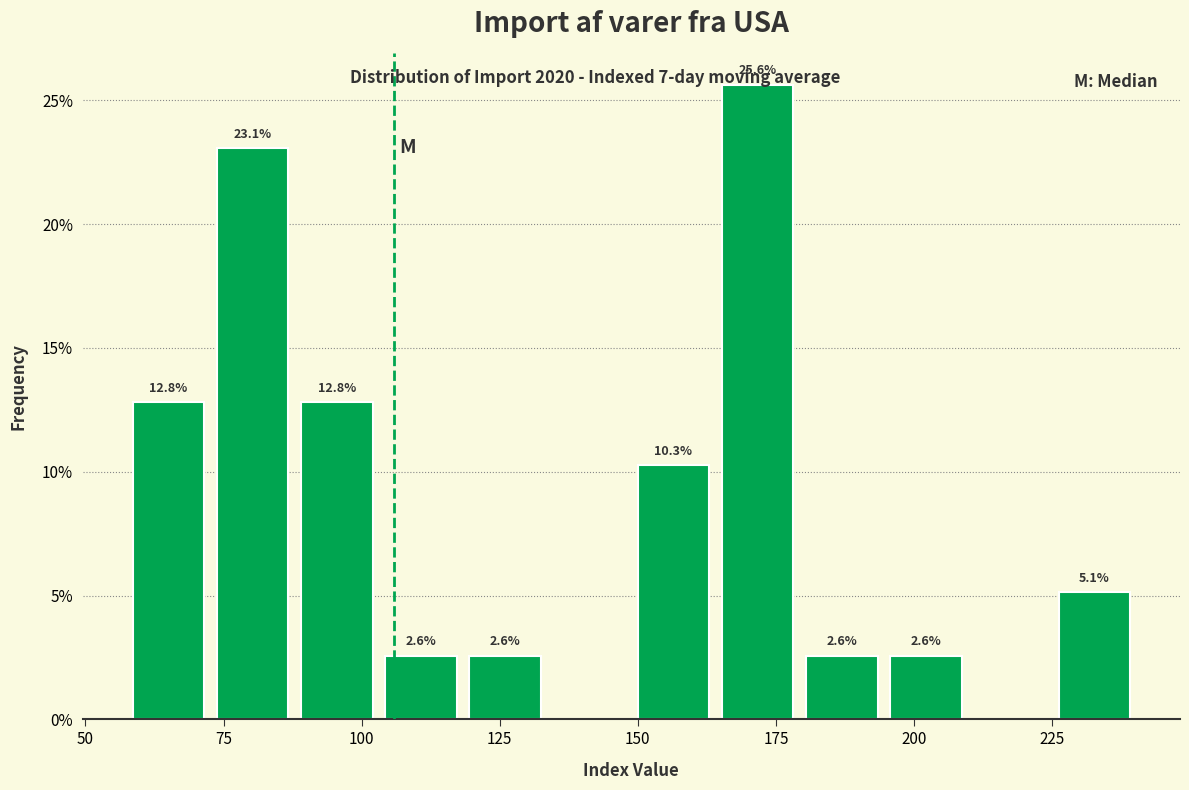

Read against the x-axis, roughly where is the centre of the tallest bar?

170